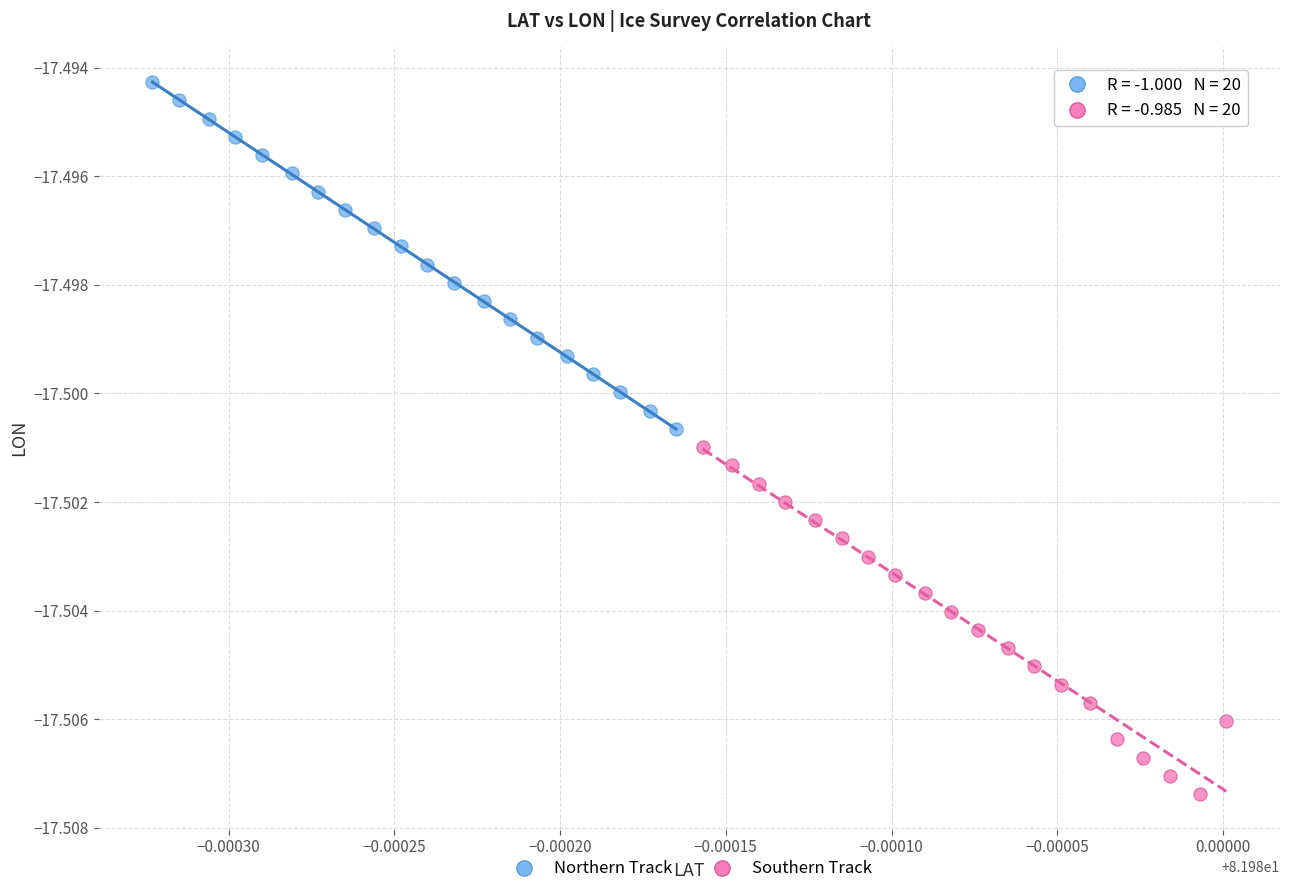

What are all the series names shown in the legend?

Northern Track, Southern Track